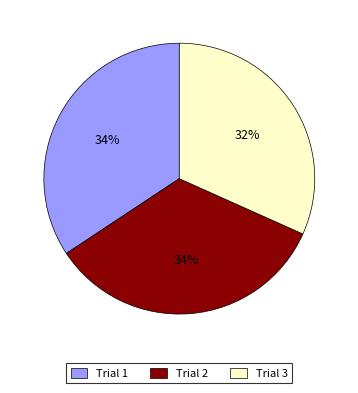

Is the sum of Trial 1 and Trial 3 greater than half?

Yes